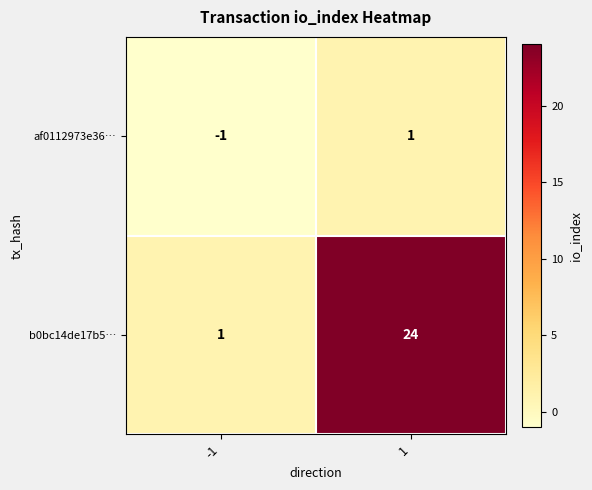

What is the difference between the b0bc14de17b5… values at 1 and -1?

23